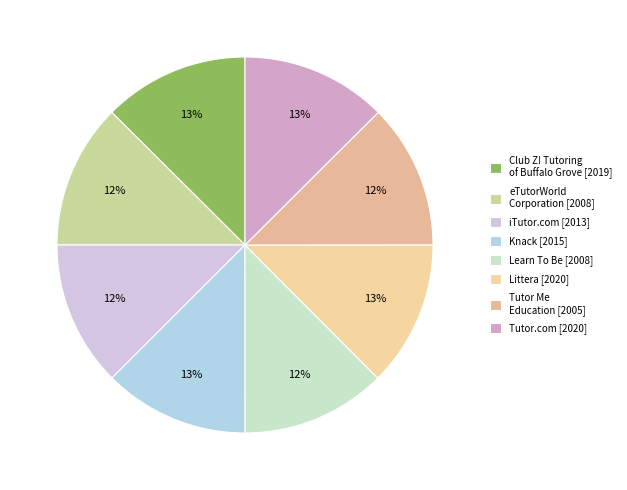

Combined, do Tutor.com and Knack account for over 50%?

No